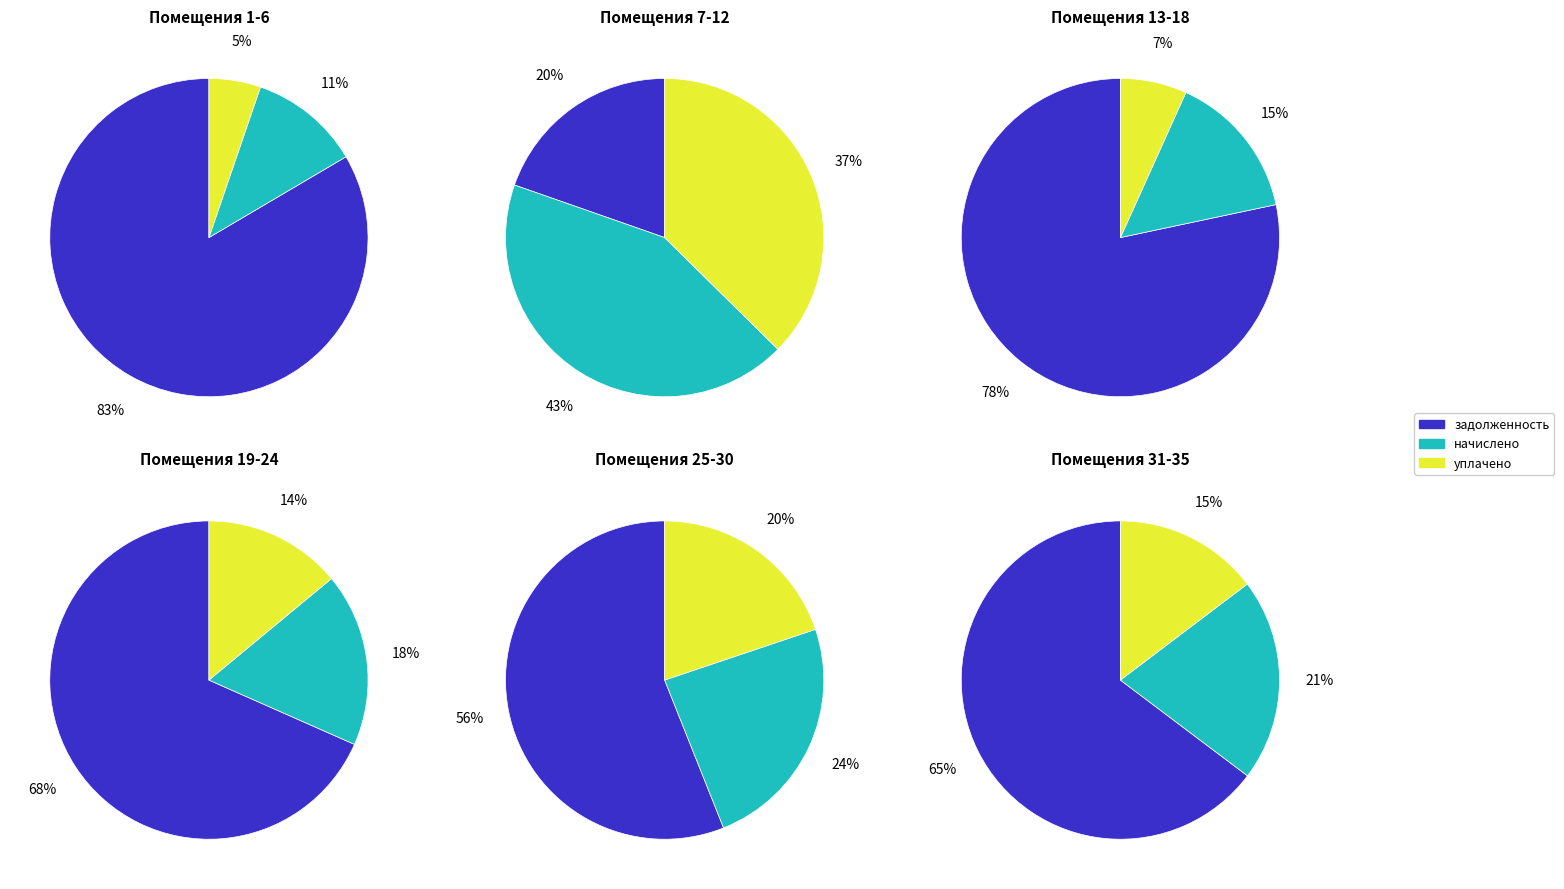

Is it true that 28 is 12% of the pie?

False